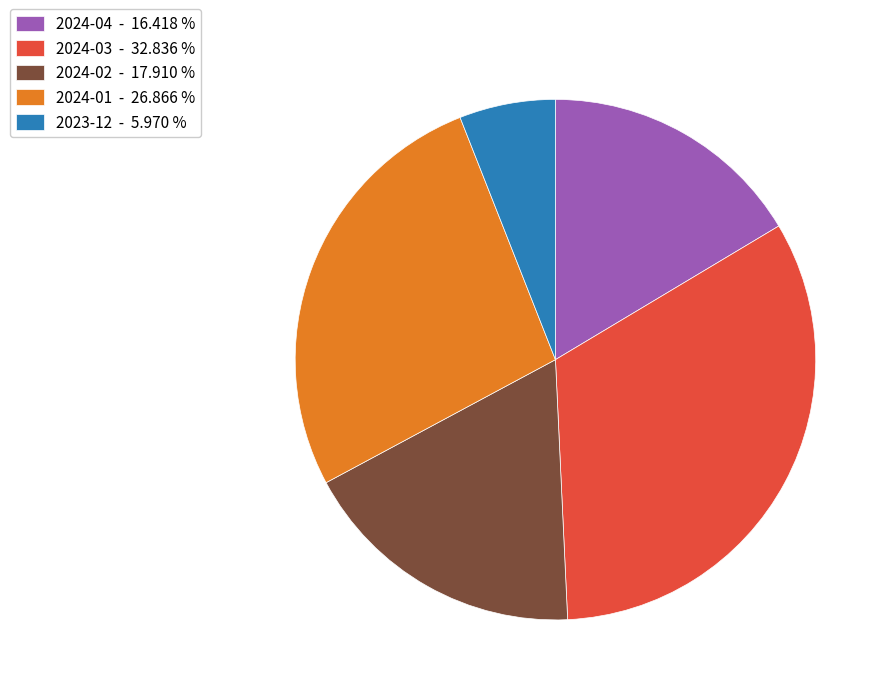

Is 2024-04 - 16.418 % the majority of the pie?

No